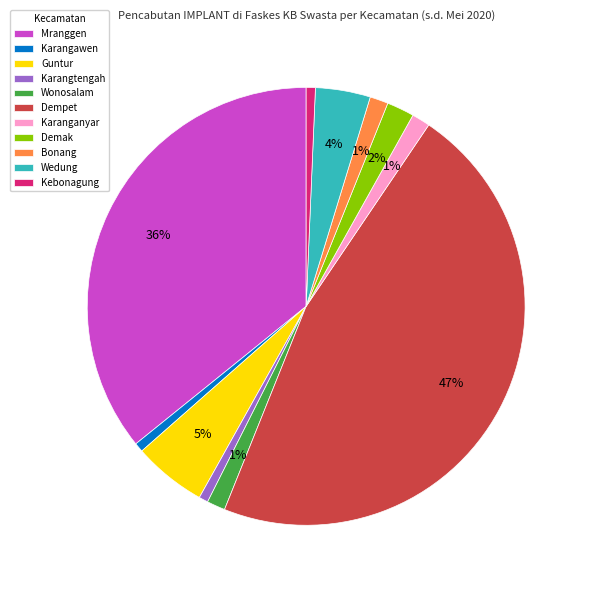

Is there a majority slice in this chart?

No